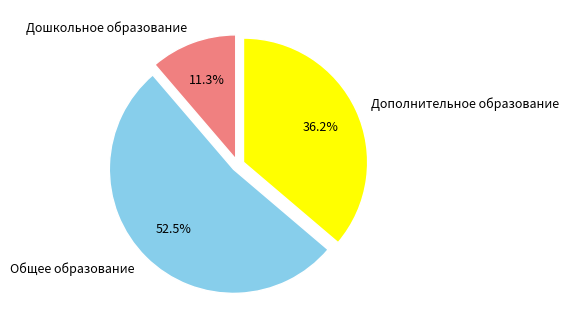

Is there any slice that represents more than half of the pie?

Yes